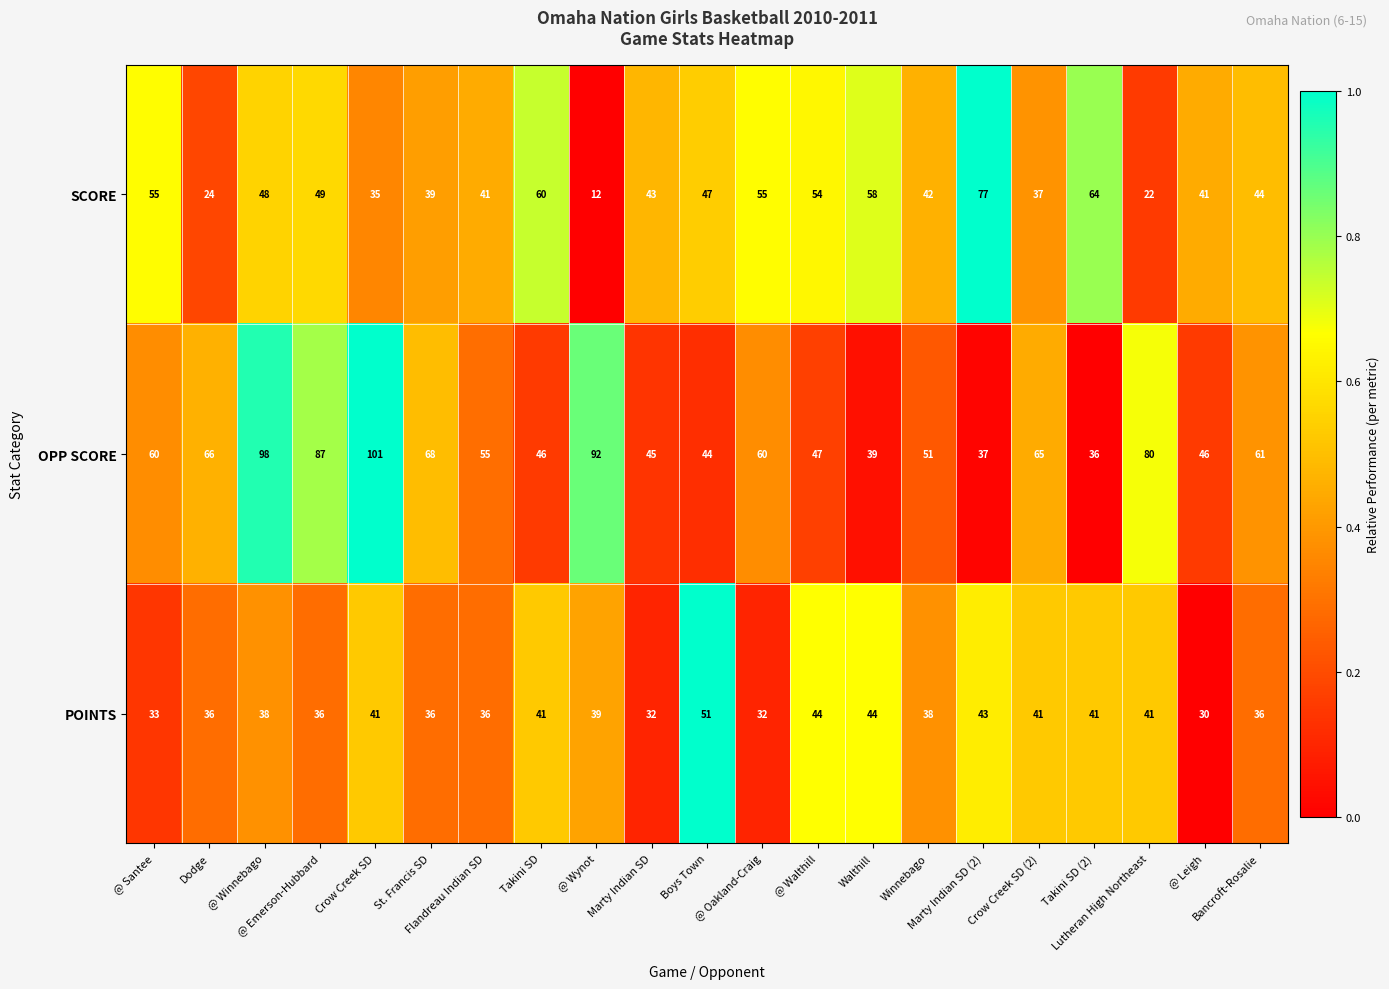

What is the sum of all OPP SCORE values?

1284